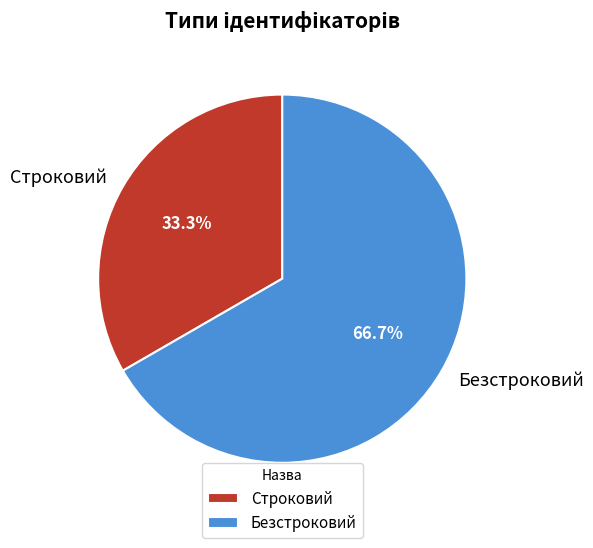

To the nearest percent, what percentage of the pie is Безстроковий?

67%